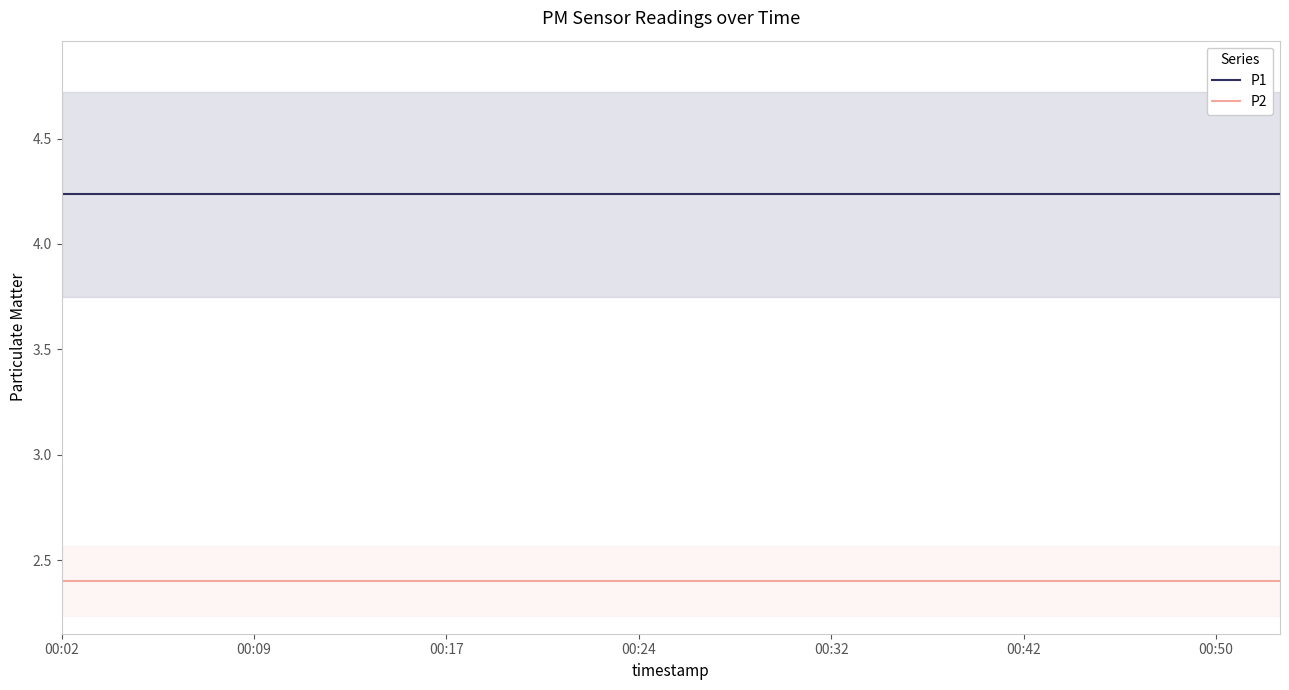

What value does the P2 series have at 7?

2.4